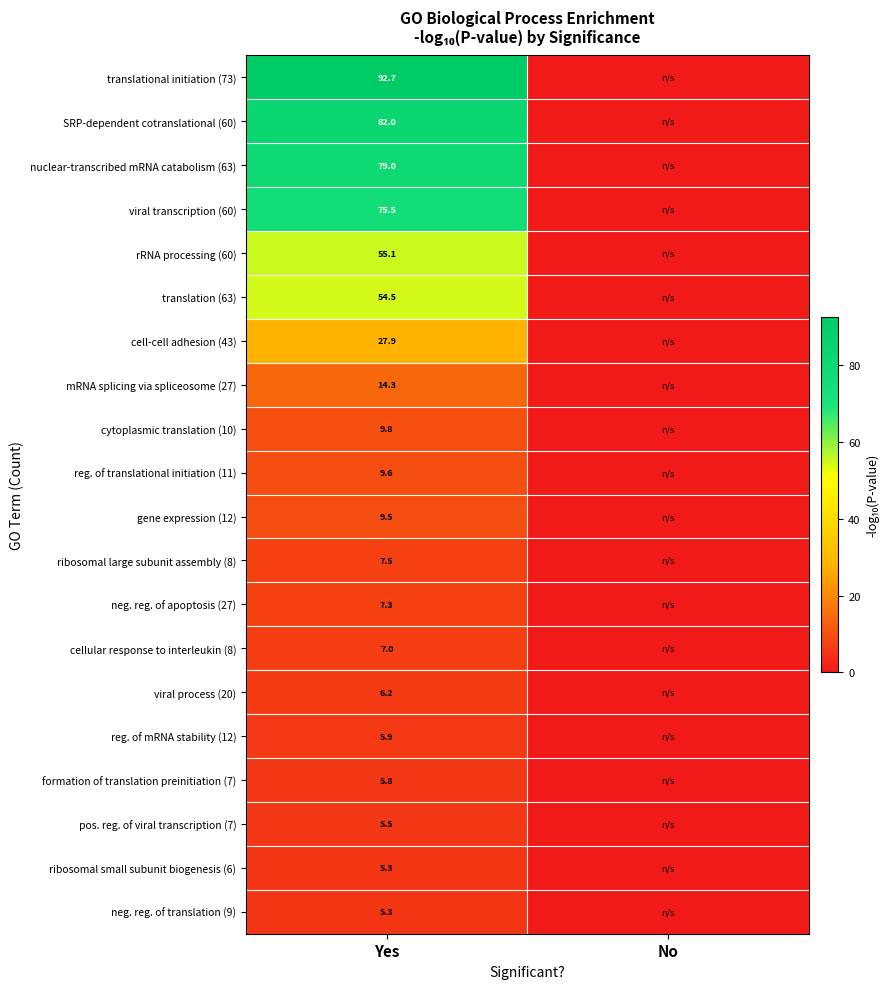

What is the spread (max minus min) of values at Yes?

87.4